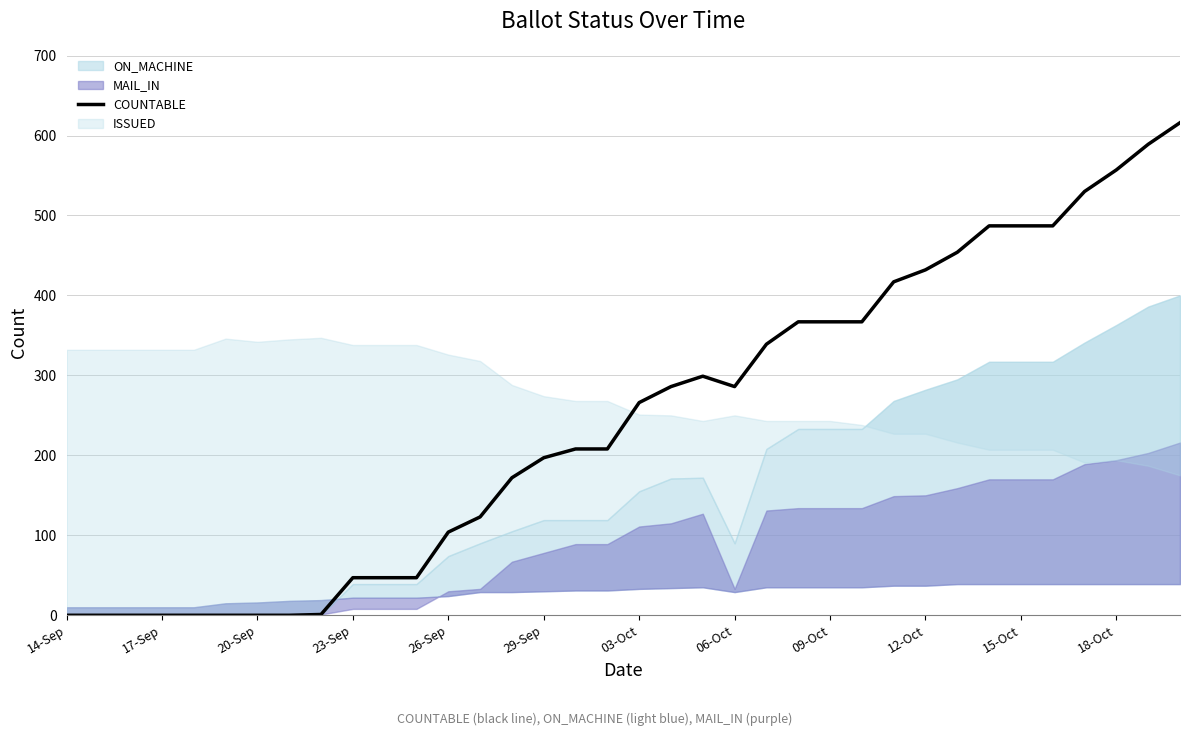

Is it true that the value at 06-Oct is -374?

False